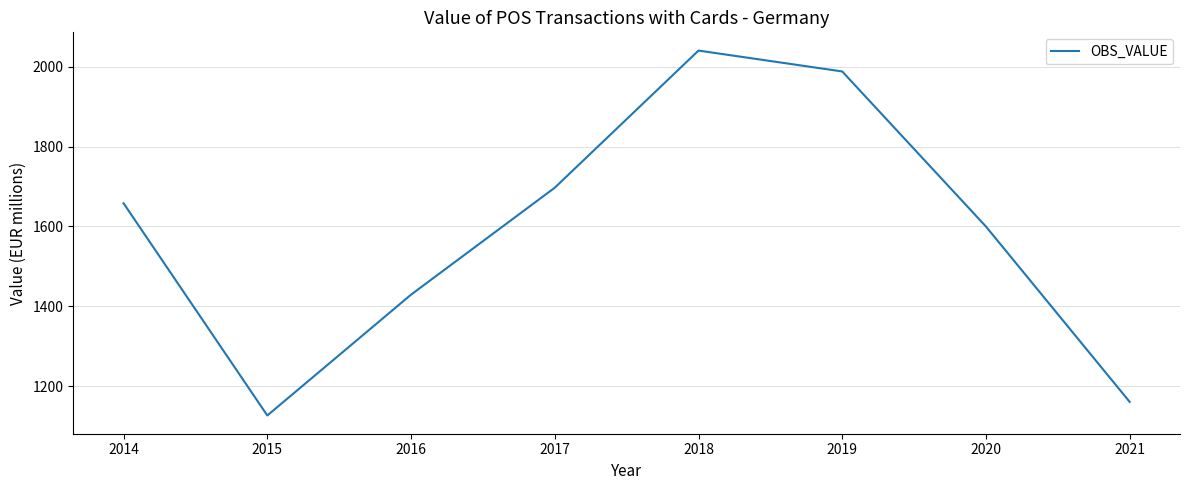

What is the average value?

1587.5